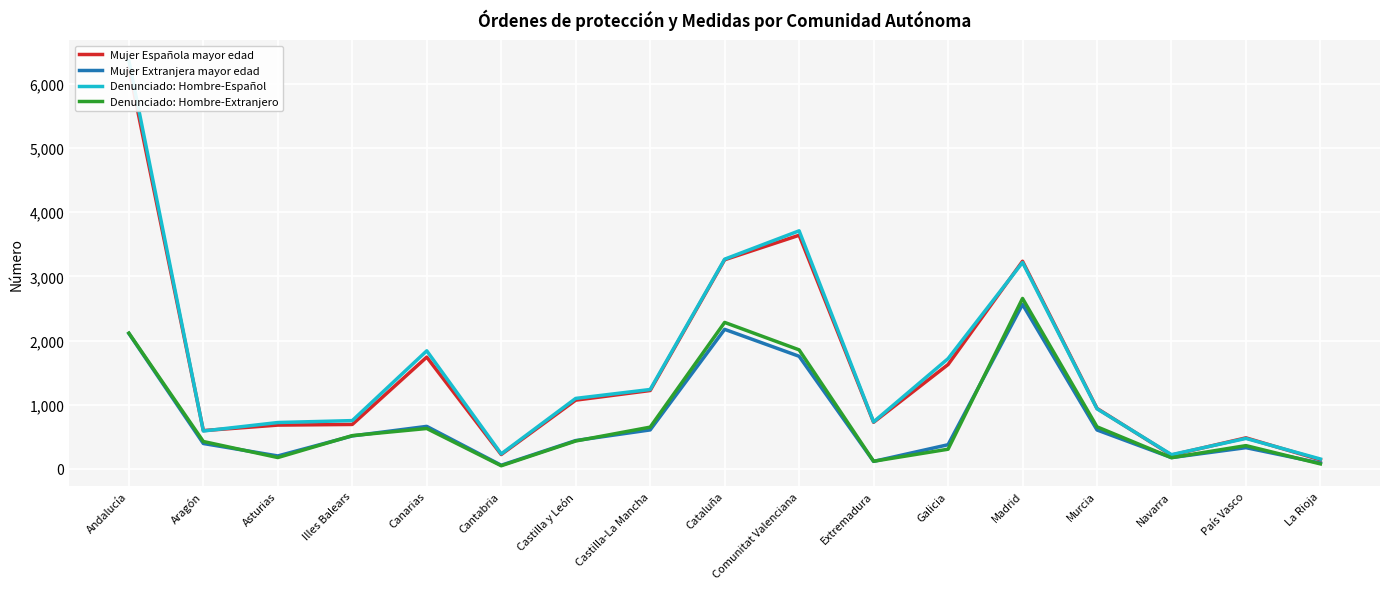

What is the average value of the Denunciado: Hombre-Español series?

1603